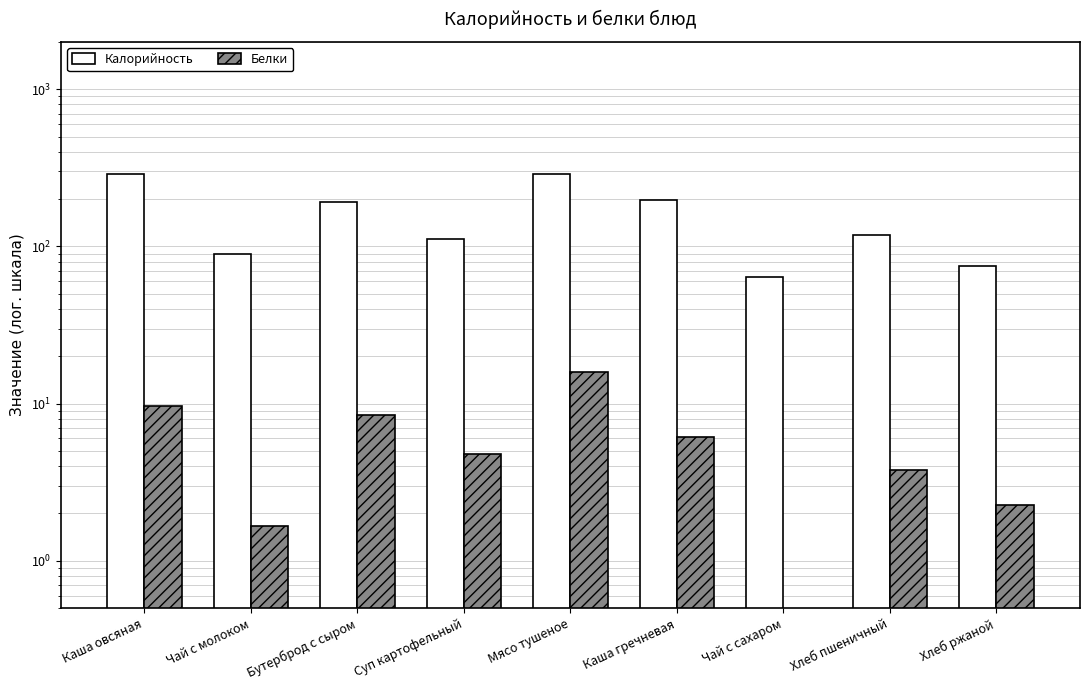

Rank the series by their average value, from lowest to highest.

Белки, Калорийность